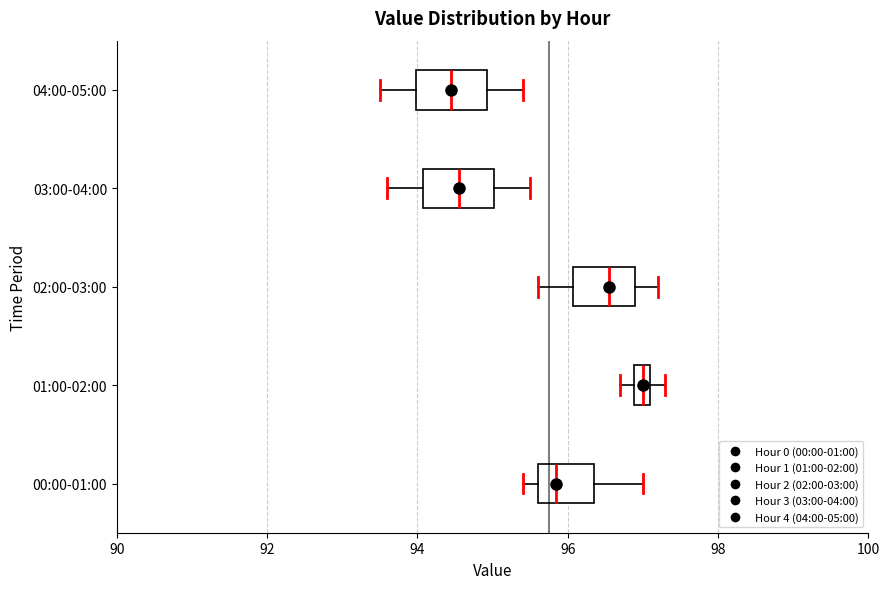

Where is the right edge of the box for 03:00-04:00 on the x-axis? The values are not printed on the chart, so give them approximately, as read against the axis.

95.0